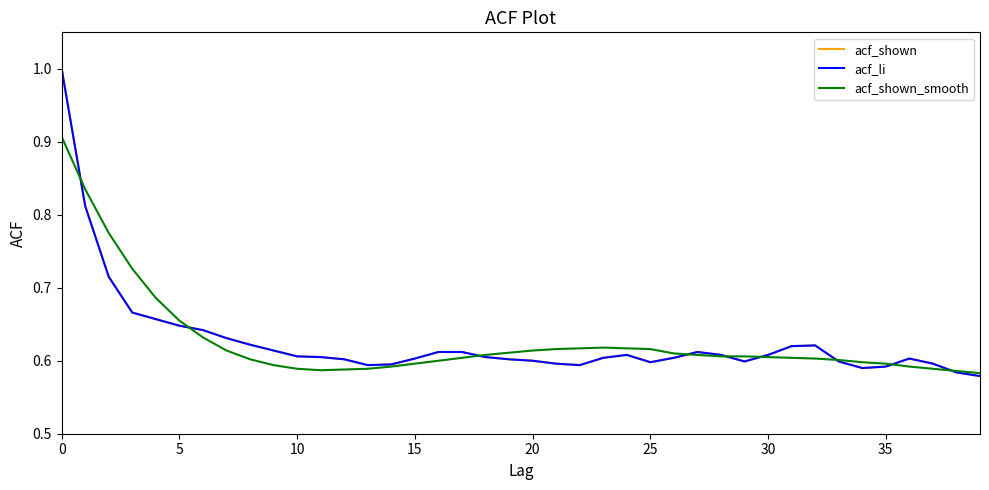

Does the chart have visible grid lines?

No